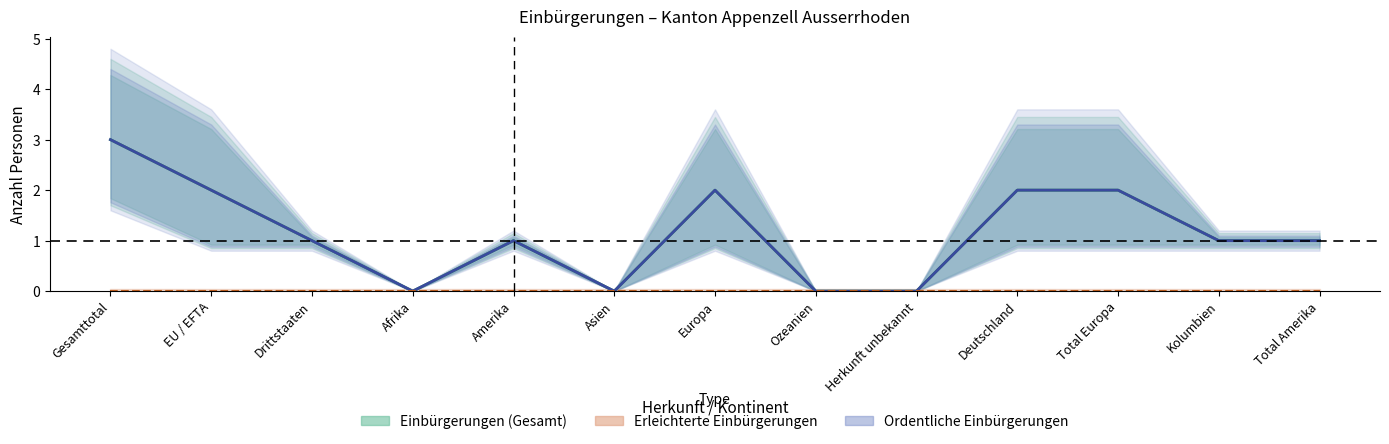

Which series changed the most between Gesamttotal and Total Amerika?

Total Einbürgerungen